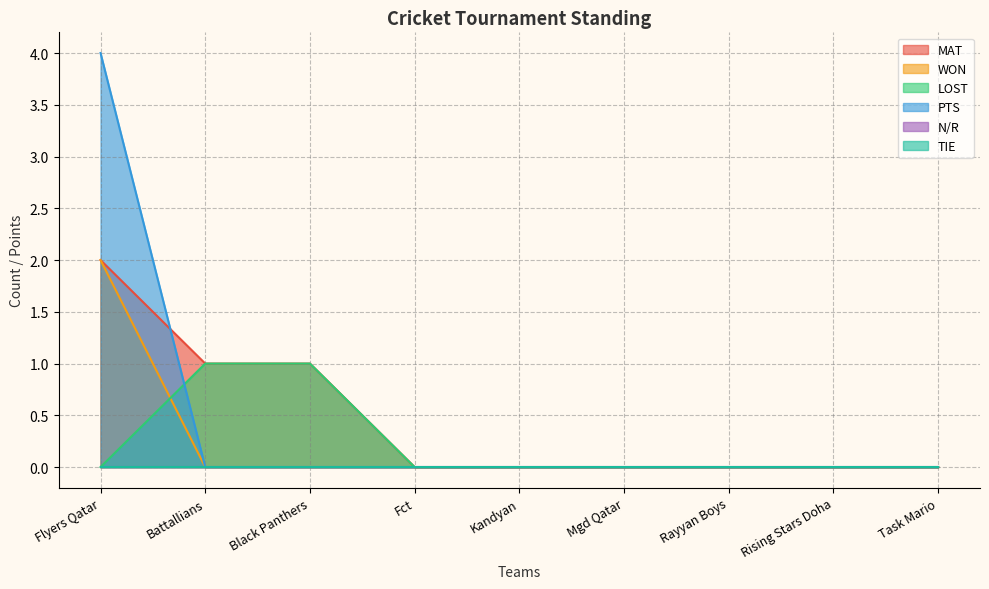

At how many categories does at least one series exceed 3?

1